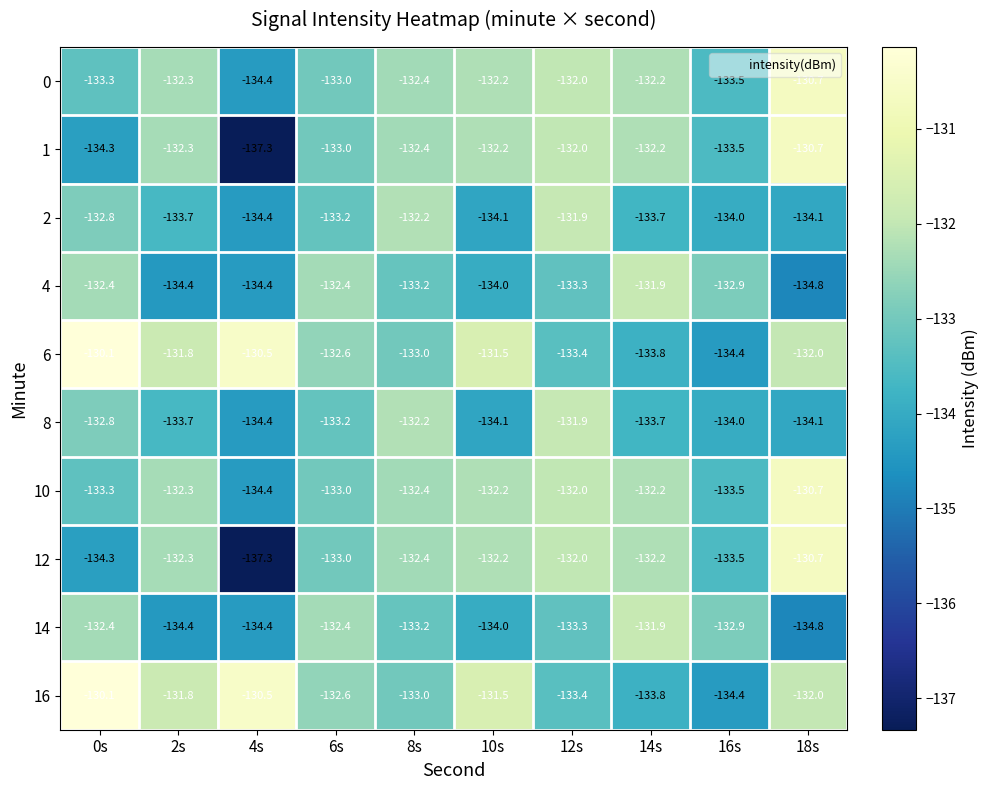

Is it true that 12 equals -132.0 at 12s?

True